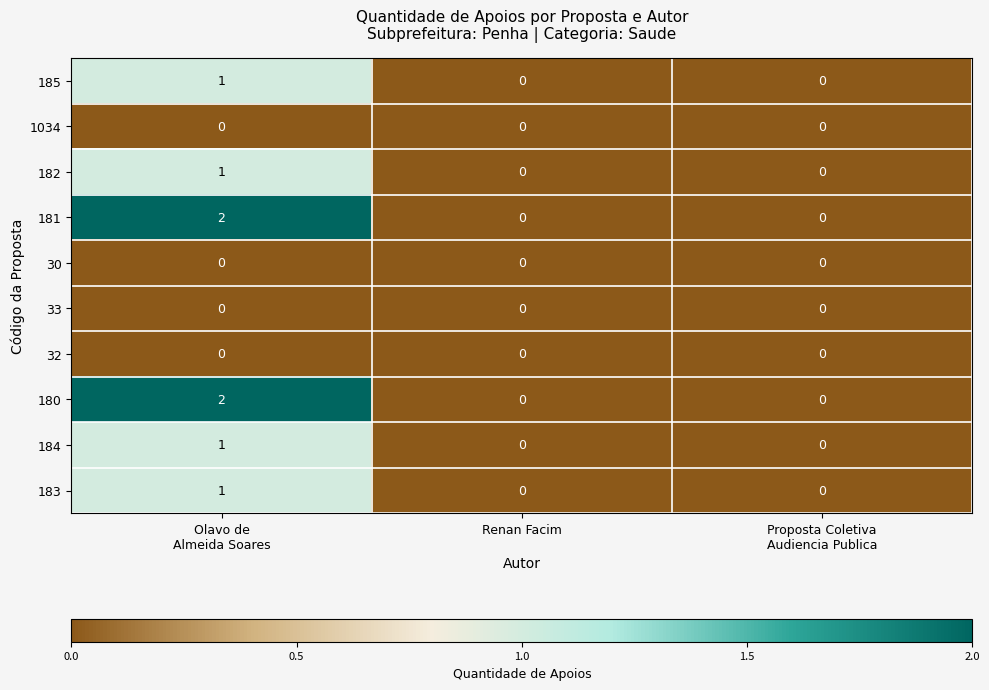

Reading left to right, what are all the values shown in this chart?

185: 1	0	0
1034: 0	0	0
182: 1	0	0
181: 2	0	0
30: 0	0	0
33: 0	0	0
32: 0	0	0
180: 2	0	0
184: 1	0	0
183: 1	0	0